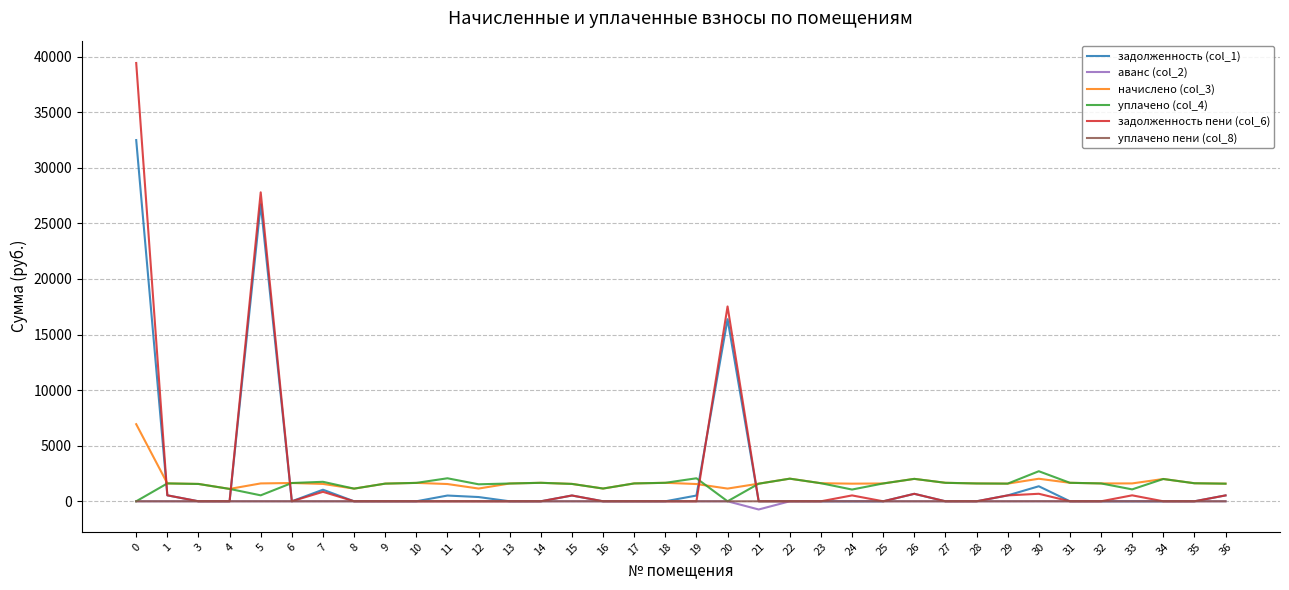

What is the maximum value for задолженность пени (col_6)?

39429.0